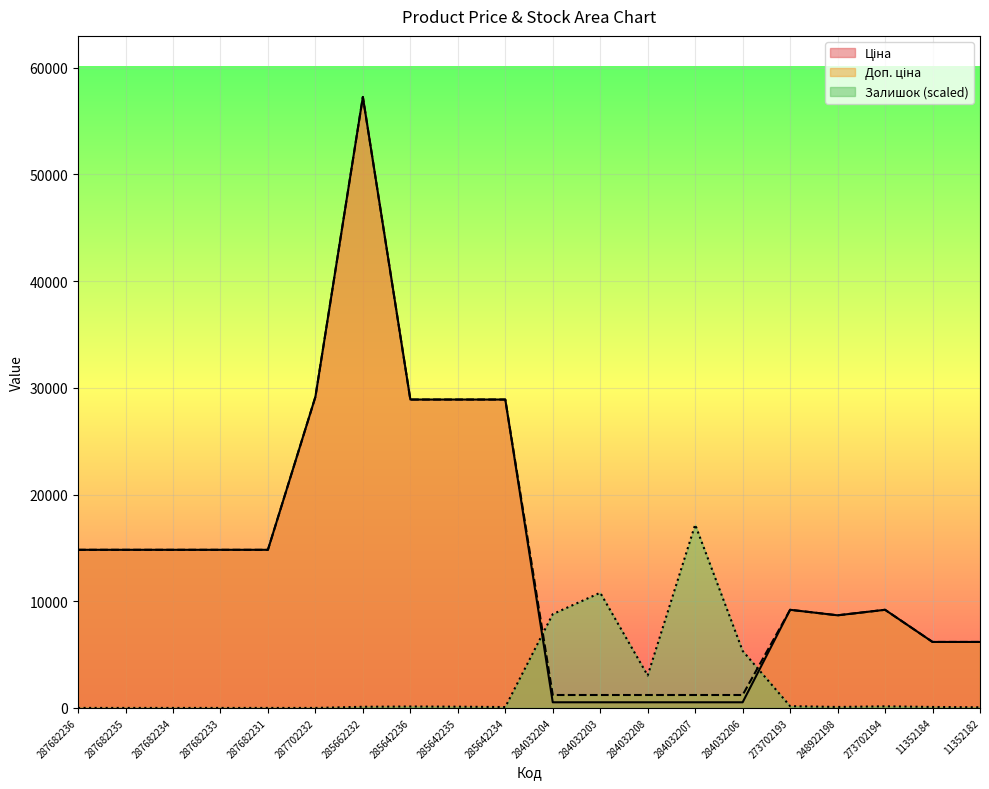

What is the label of the 17th point from the left?

248922198